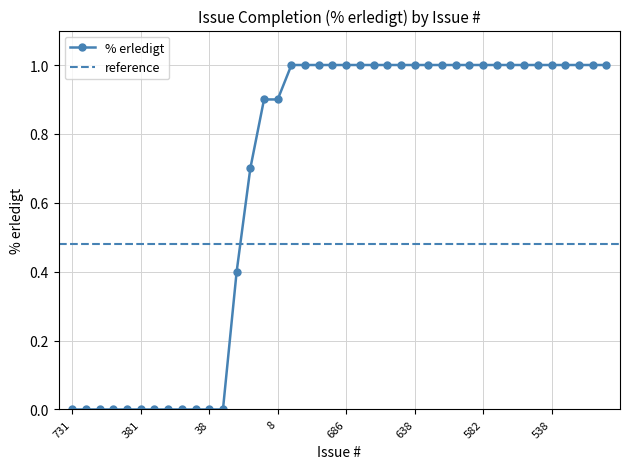

True or false: the data shows 0.2 at 658.

False